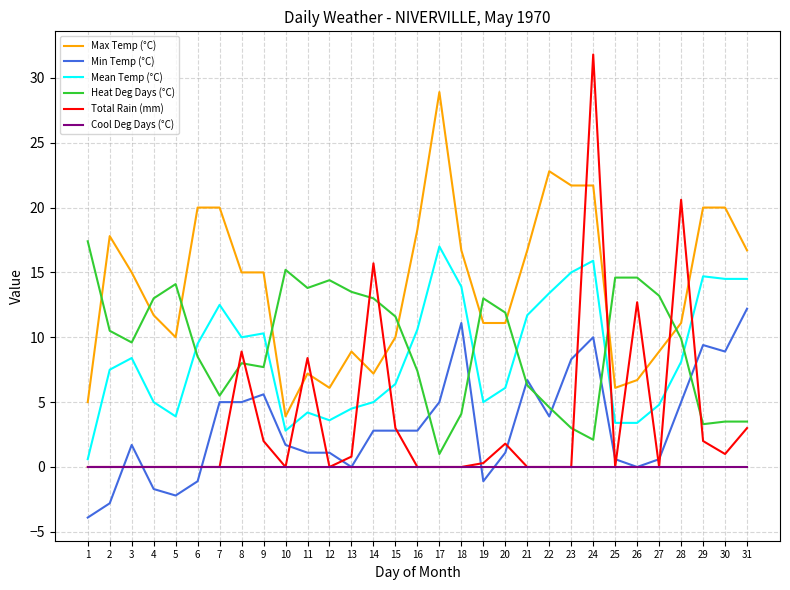

Which series has the largest range (max minus min)?

Total Rain (mm)